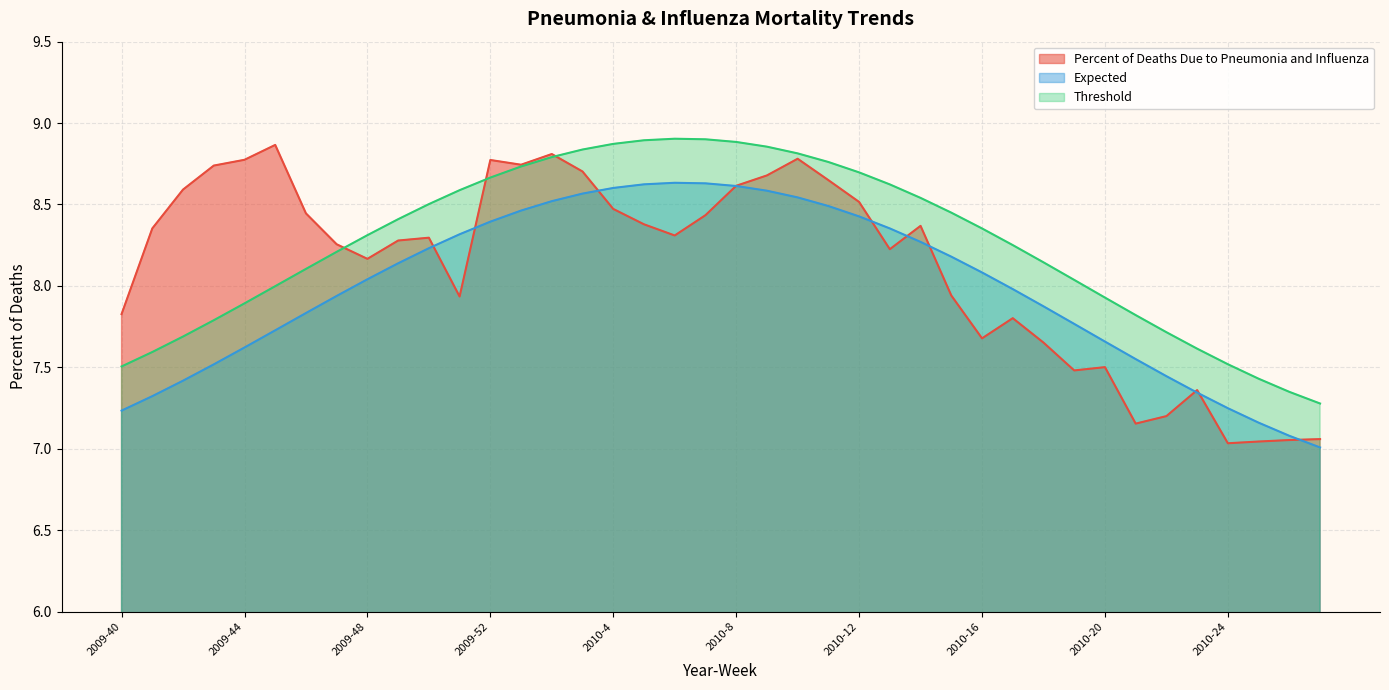

Is it true that Percent of Deaths Due to Pneumonia and Influenza equals 8.8 at 2009-52?

True